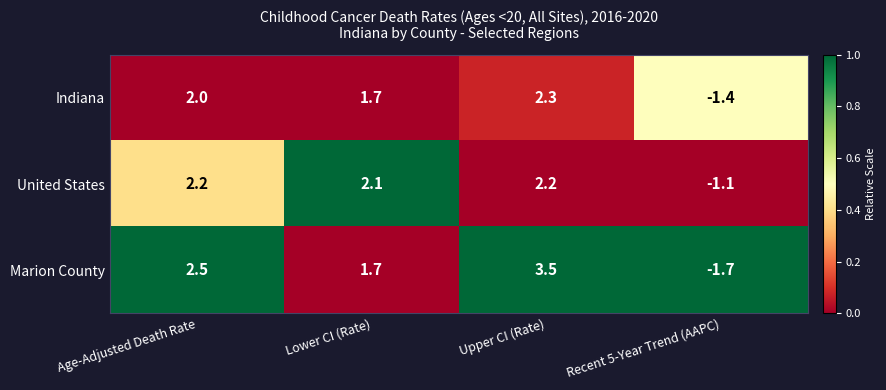

Where does the United States series first go above 2?

Age-Adjusted Death Rate